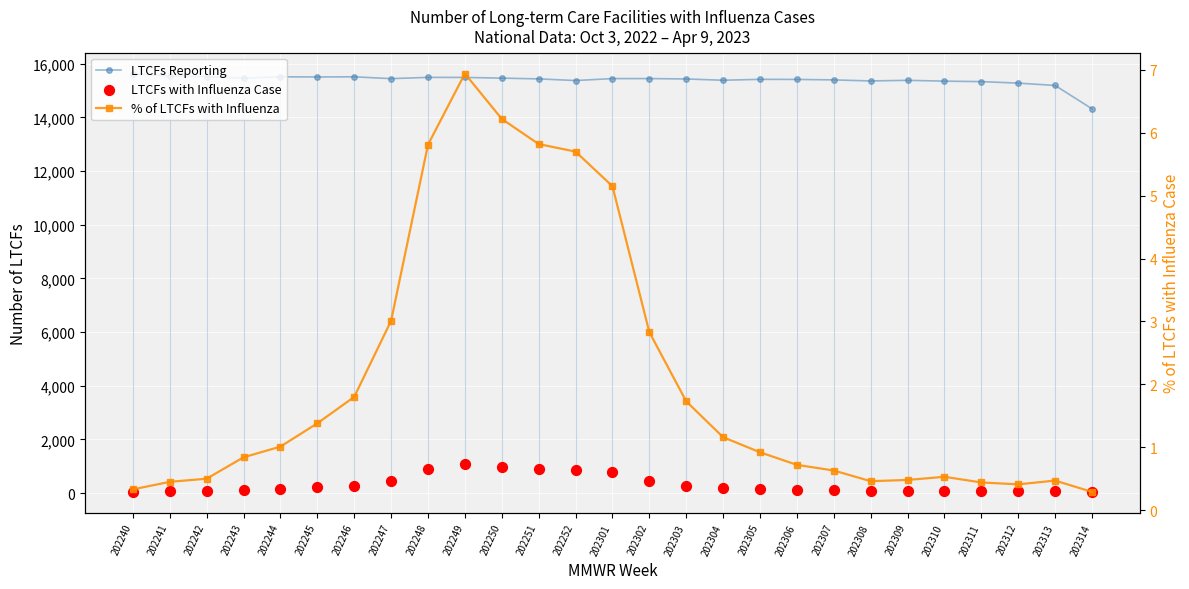

What are all the series names shown in the legend?

LTCFs Reporting, LTCFs with Influenza Case, % of LTCFs with Influenza